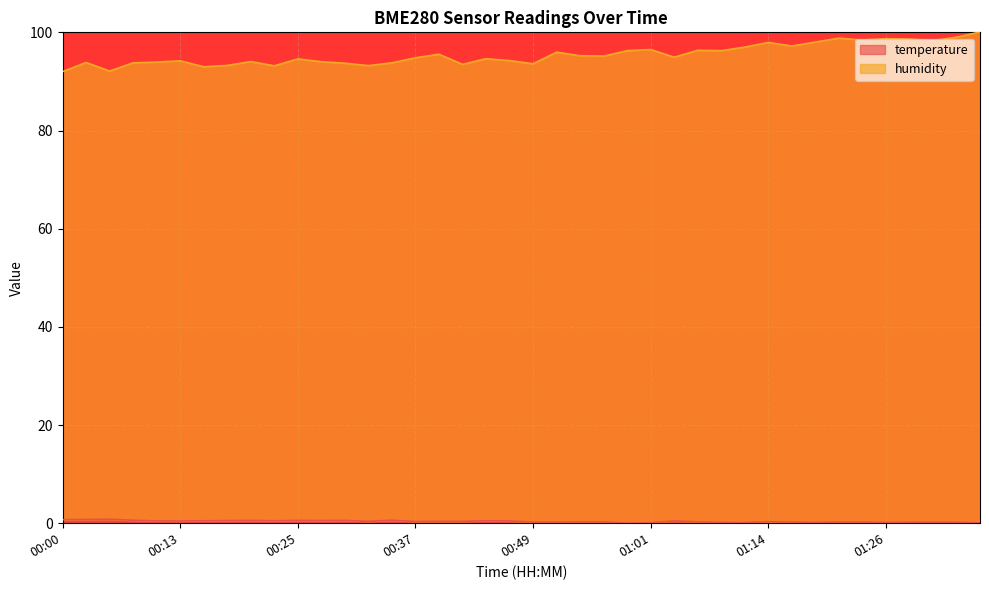

What are all the series names shown in the legend?

temperature, humidity